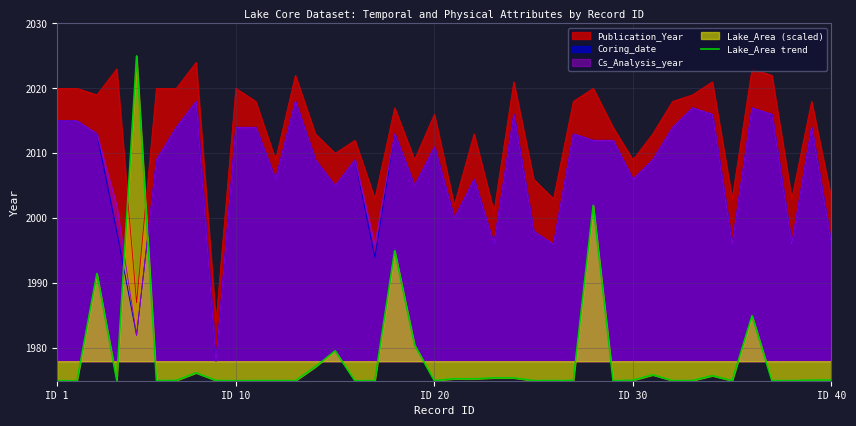

How many categories are shown in the chart?

40